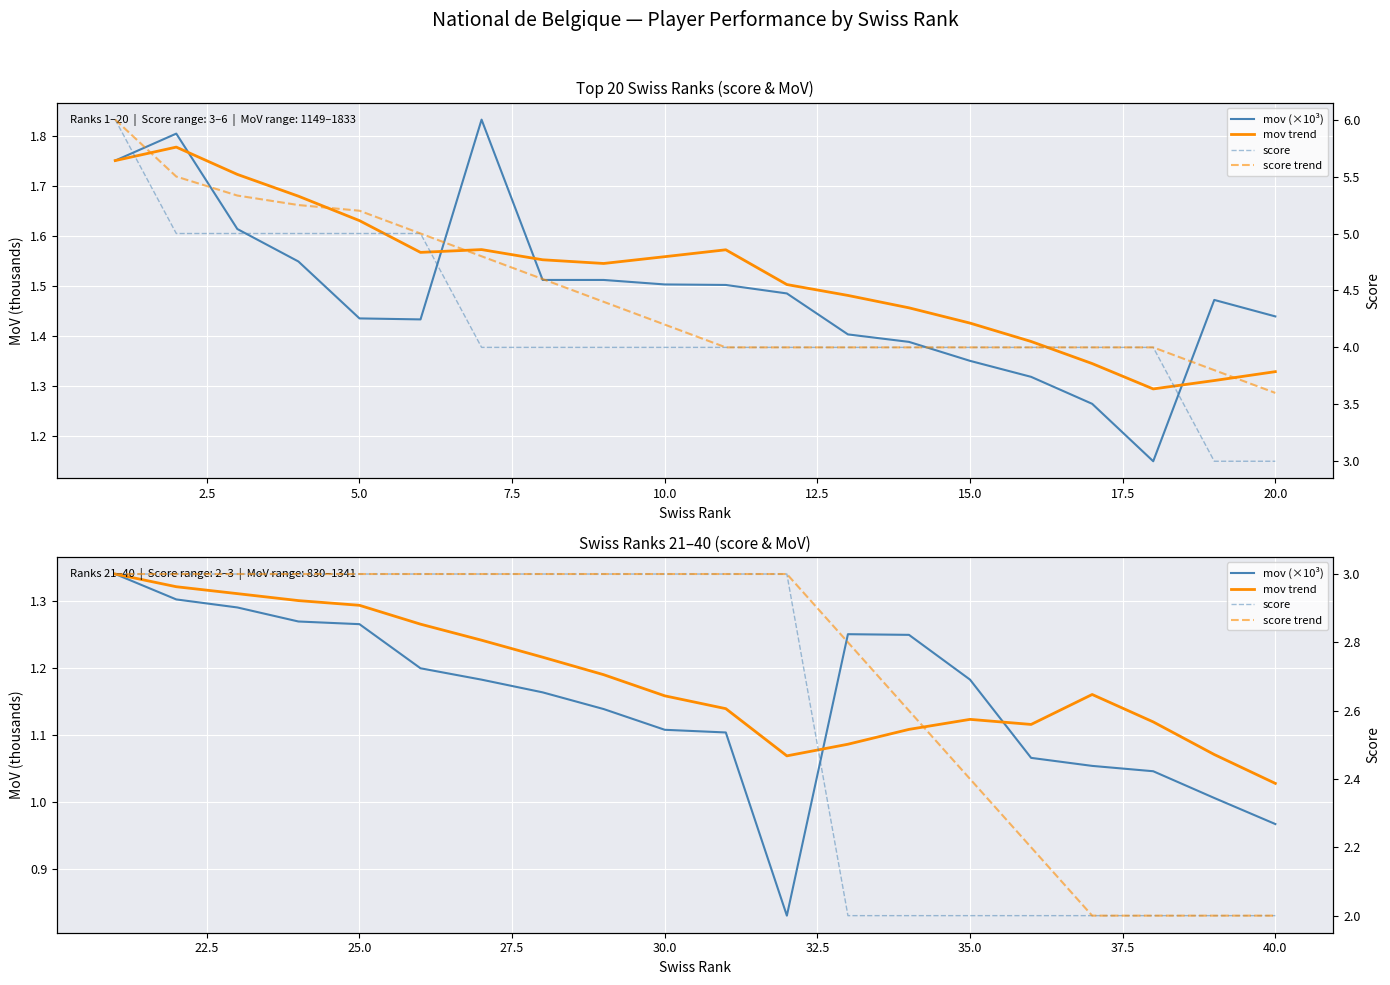

Is it true that score trend equals 5.4 at 15.0?

False